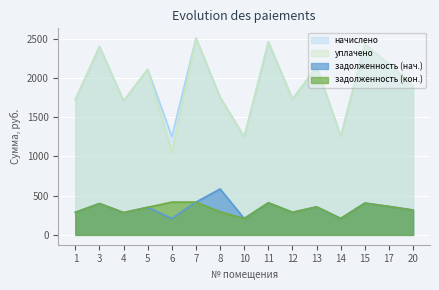

True or false: начислено and уплачено cross at least once.

False